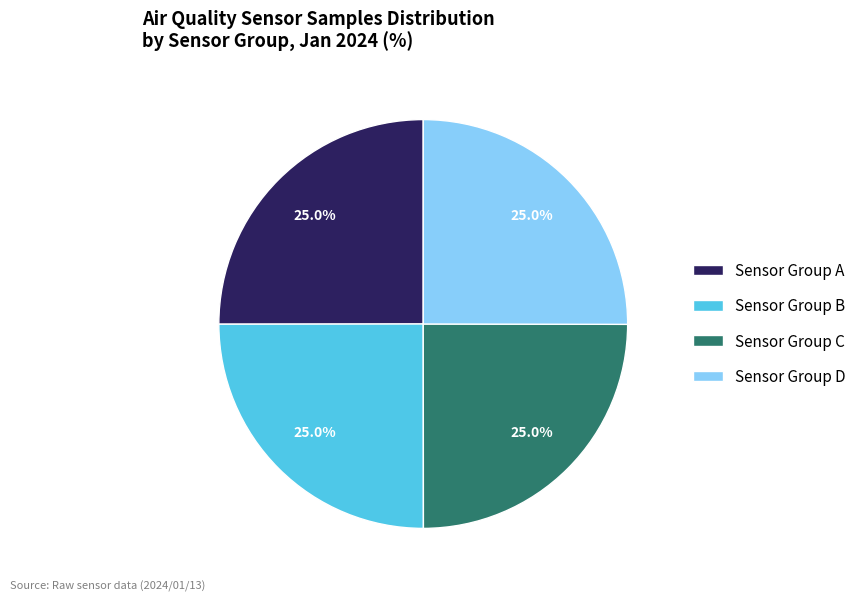

Approximately how many times larger is the value at Sensor Group D compared to Sensor Group A?

1.0